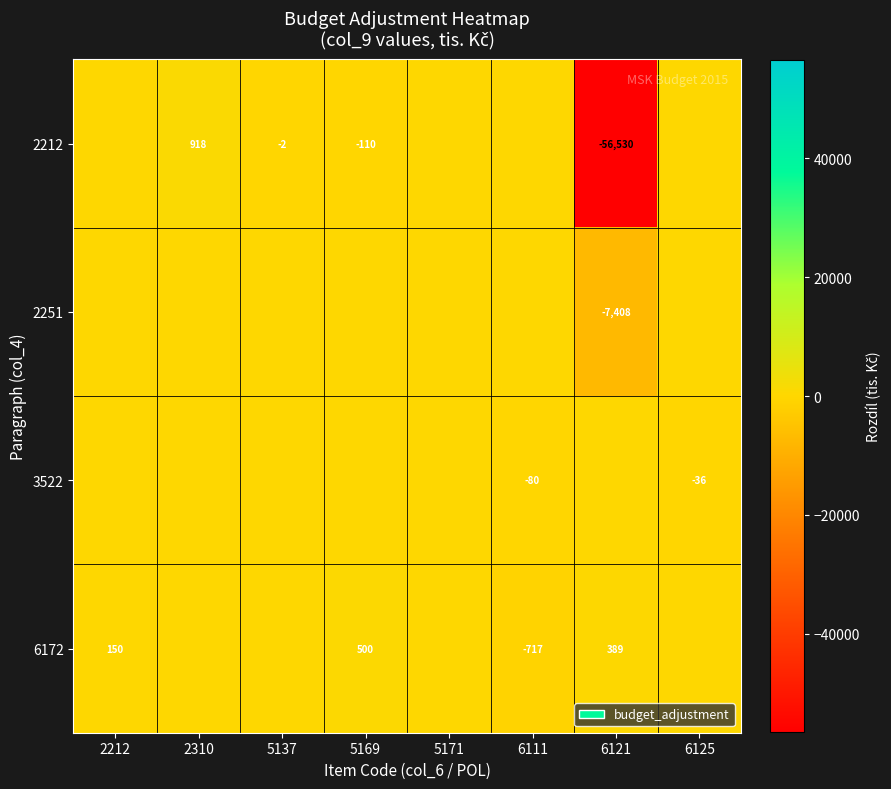

The value of 2212 at 5169 is -161. True or false?

False